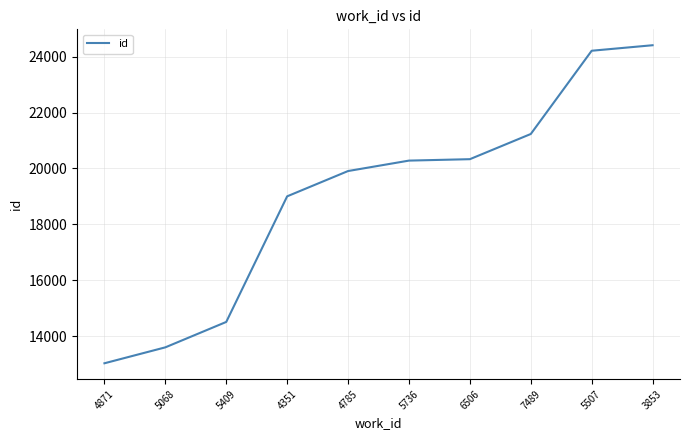

Reading left to right, list all the values displayed in this chart.

13030	13600	14509	19002	19907	20280	20331	21232	24210	24407